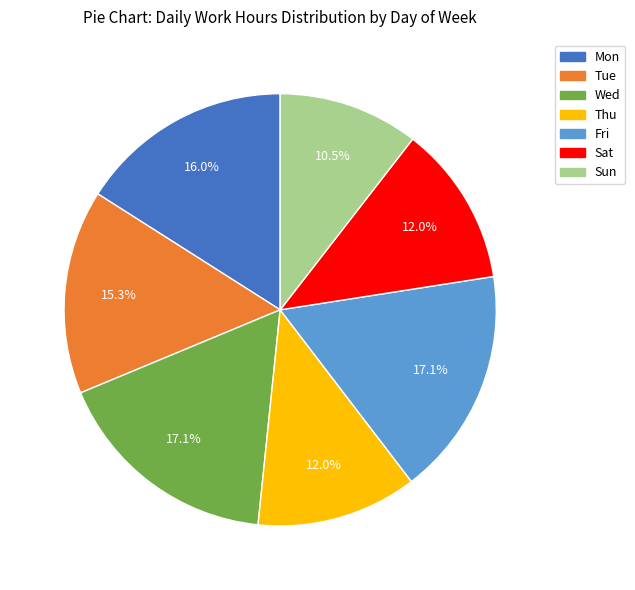

Does any single category account for the majority?

No